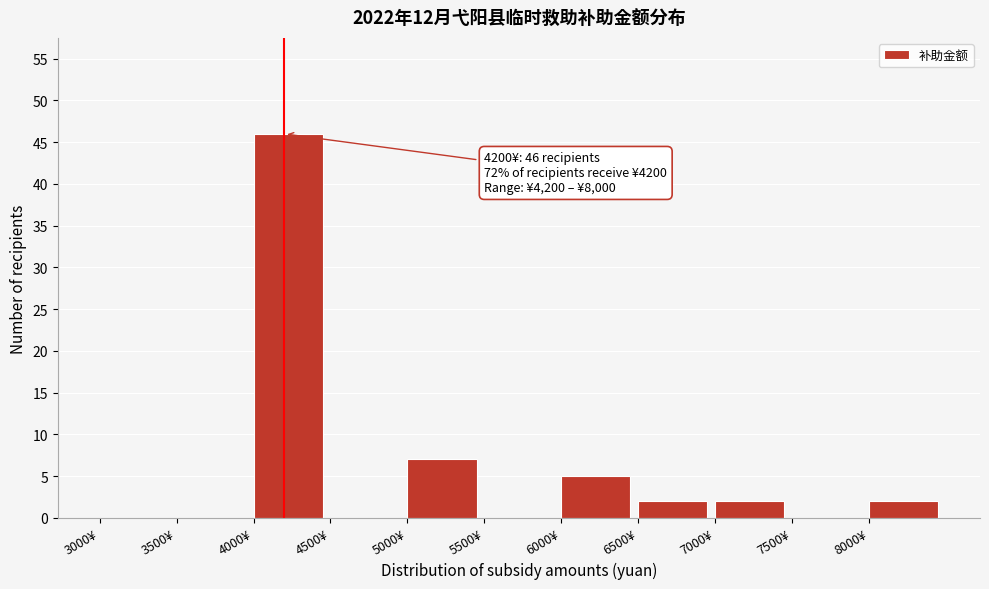

Which range on the x-axis has the tallest bar?

4000 to 4500